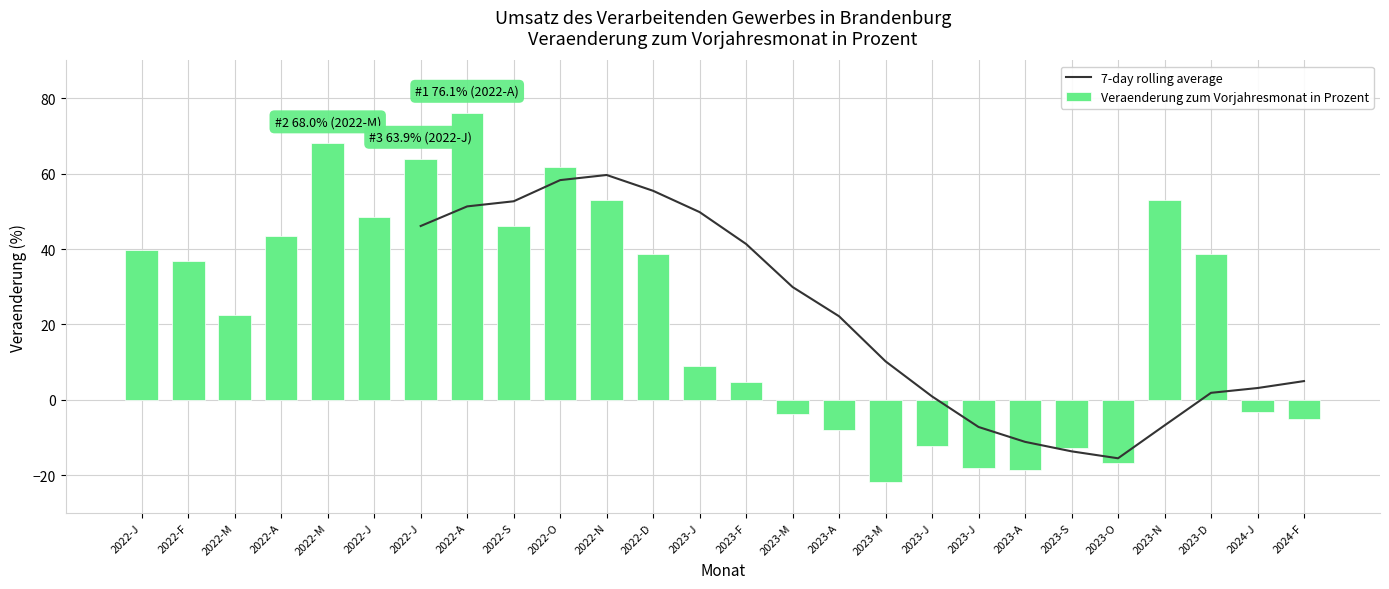

Which label corresponds to the smallest value in the chart?

2023-M